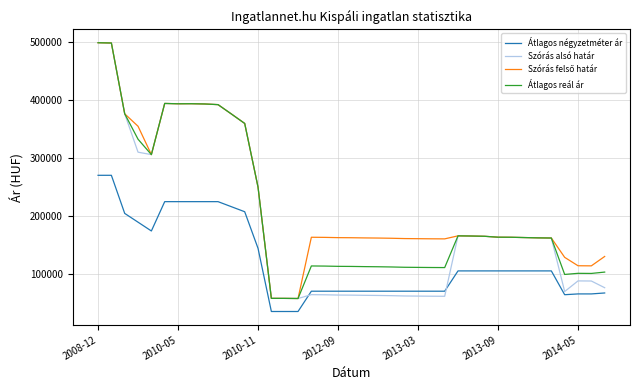

What is the maximum value shown in the chart?

498064